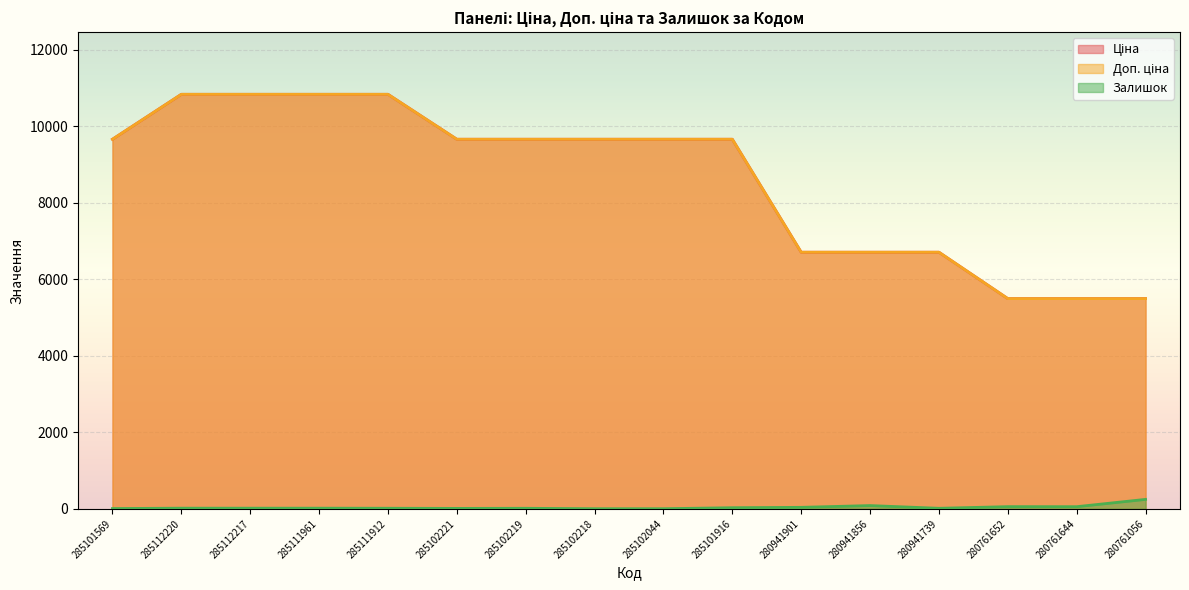

The value of Ціна at 285101569 is 5601.5. True or false?

False